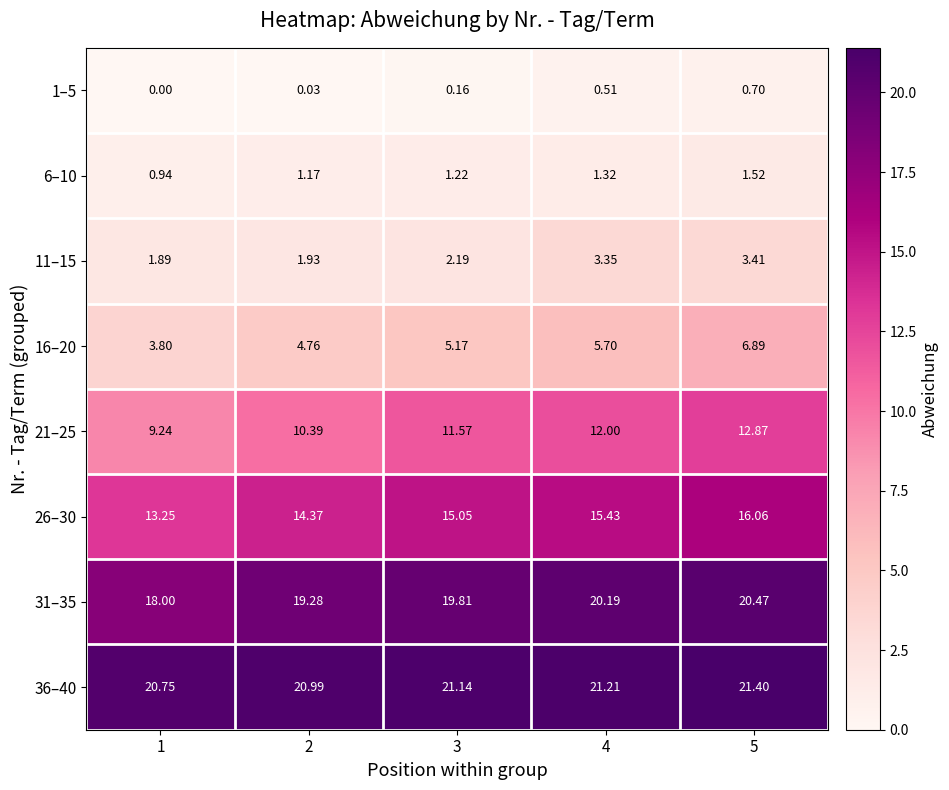

Which series has the largest range (max minus min)?

21–25